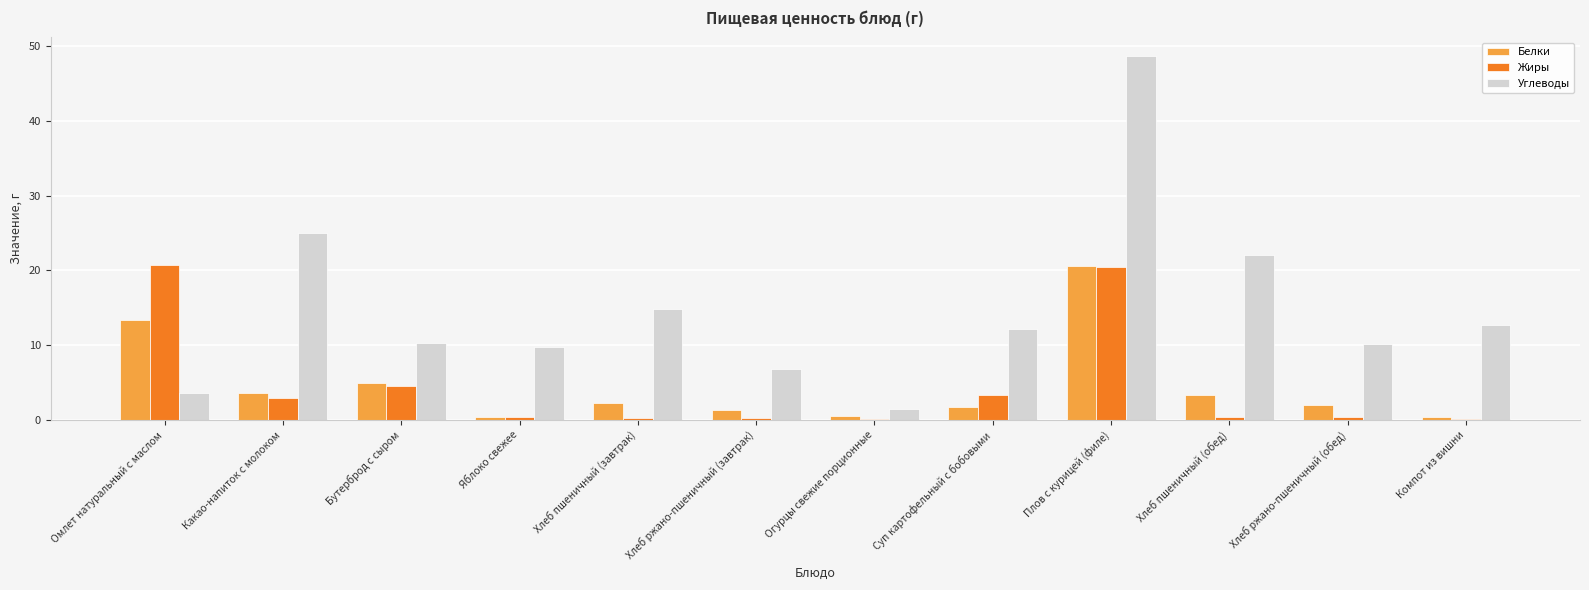

The Углеводы series shows 3.6 at Компот из вишни. True or false?

False